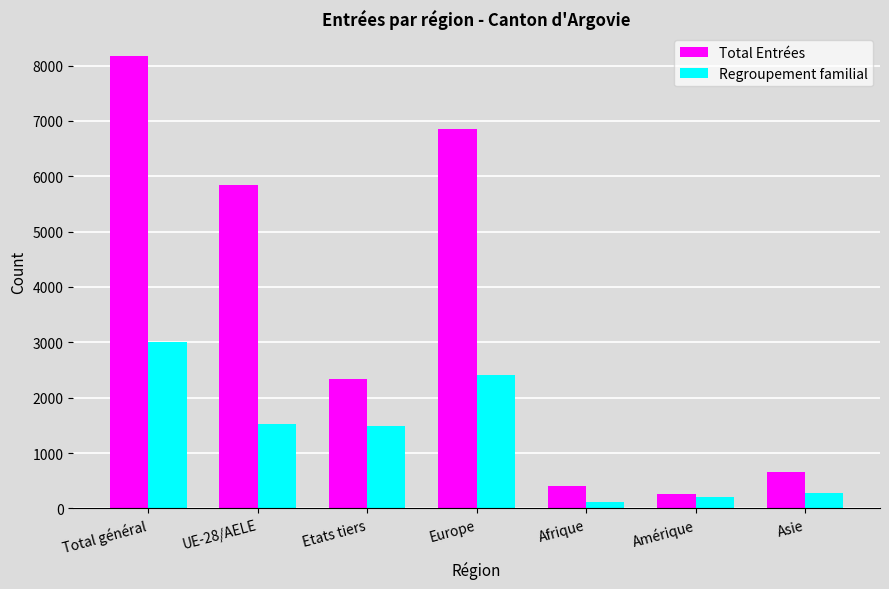

At which label is Regroupement familial closest to 1564?

UE-28/AELE